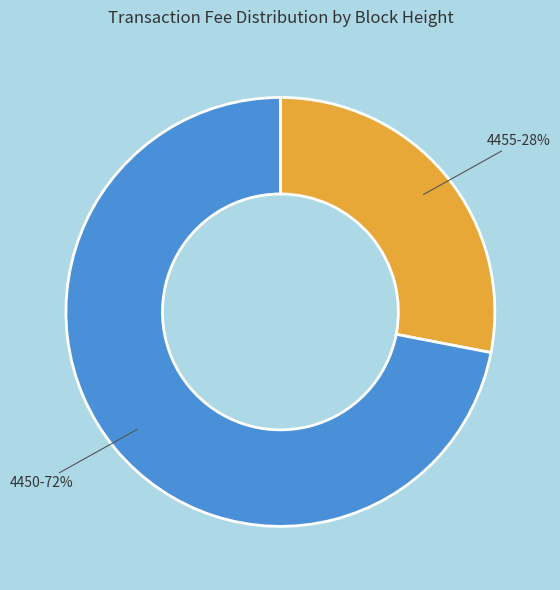

Is there any slice that represents more than half of the pie?

Yes